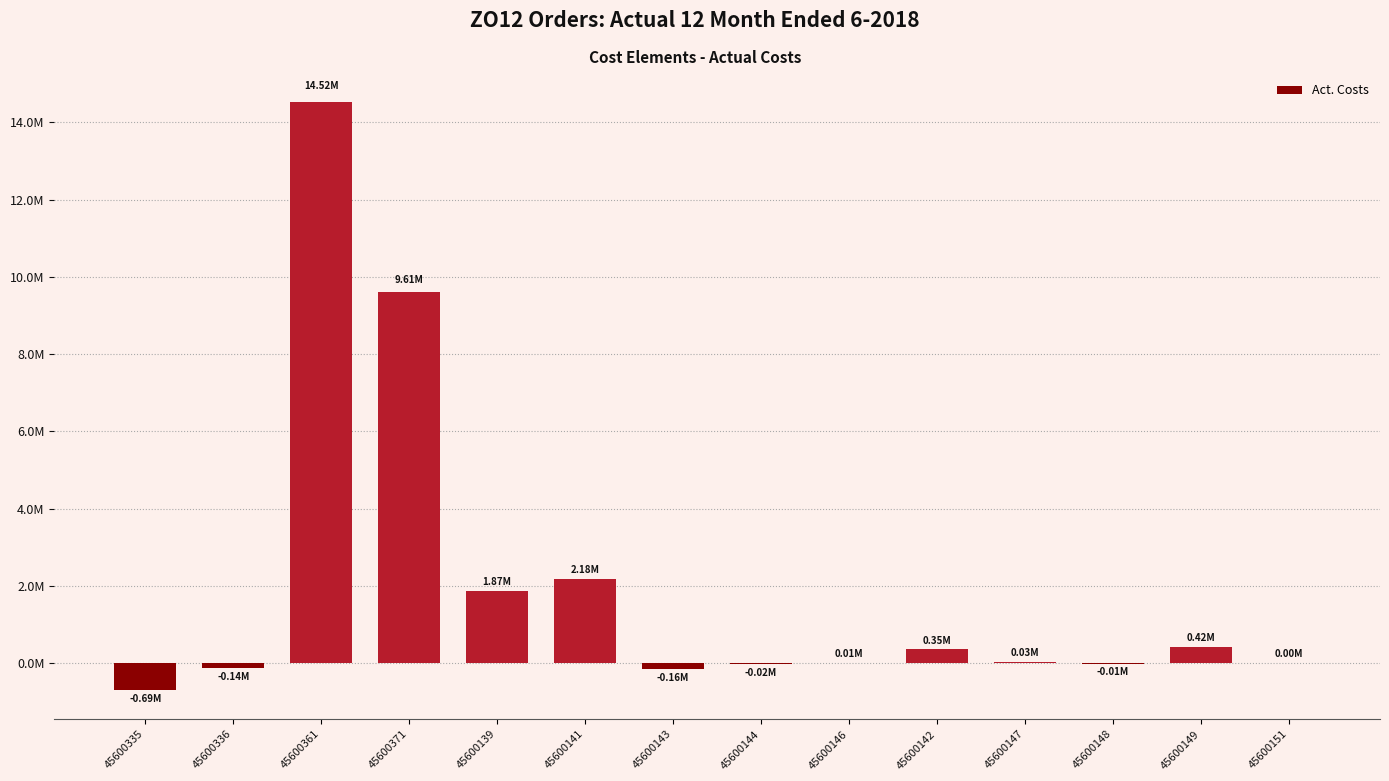

What position from the right is 45600143?

8